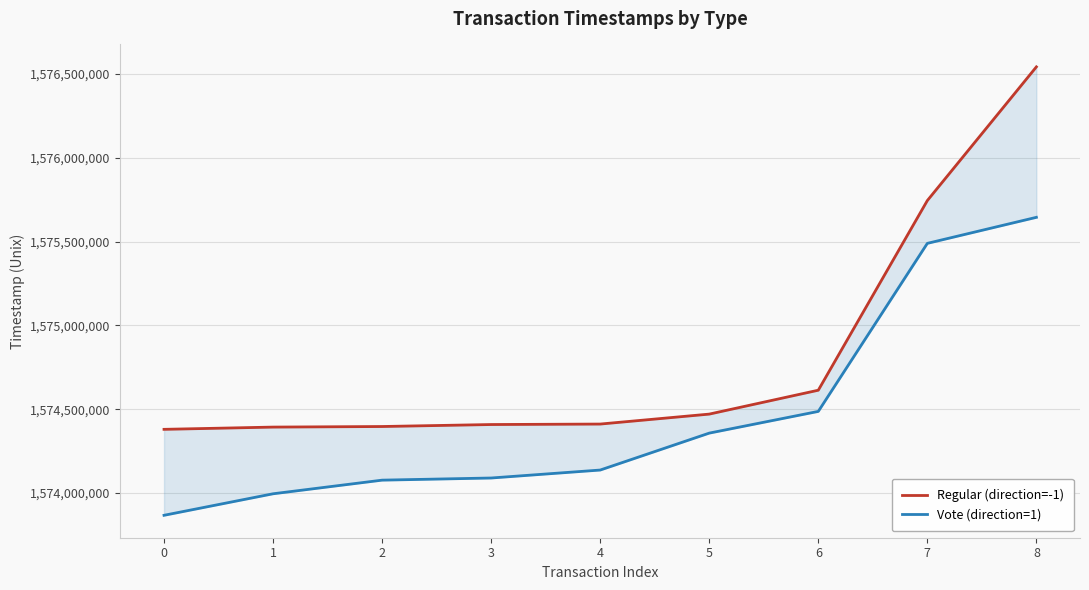

What is the value of the Vote (direction=1) point at the 5th from the left?

1574136749